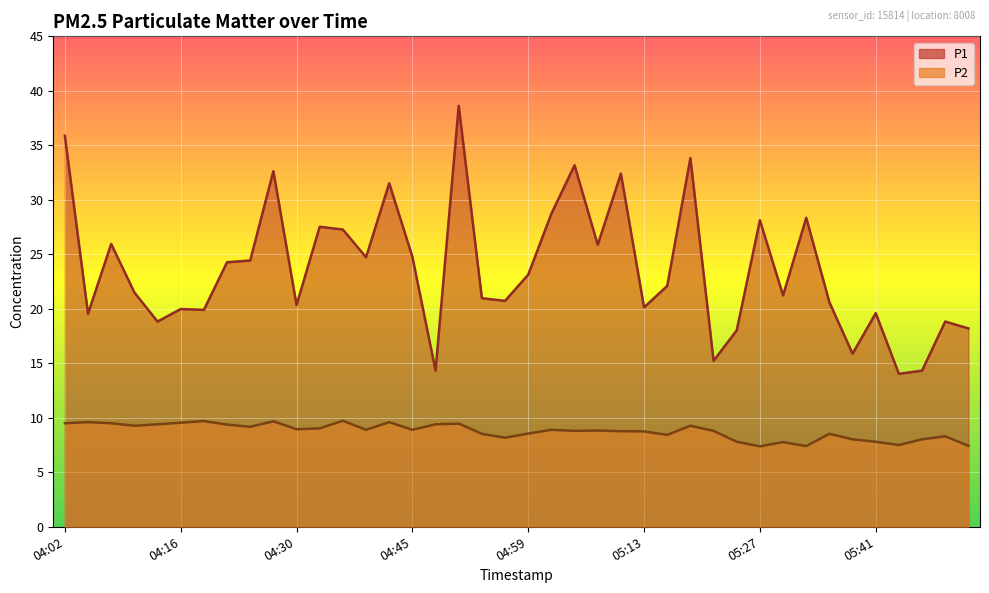

Which has a higher value, 04:05 or 05:46?

04:05